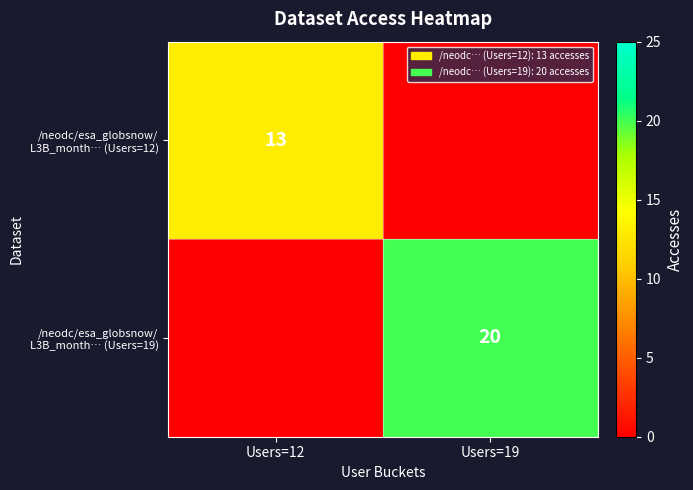

What is the average value of the /neodc/esa_globsnow/ L3B_month… (Users=19) series?

10